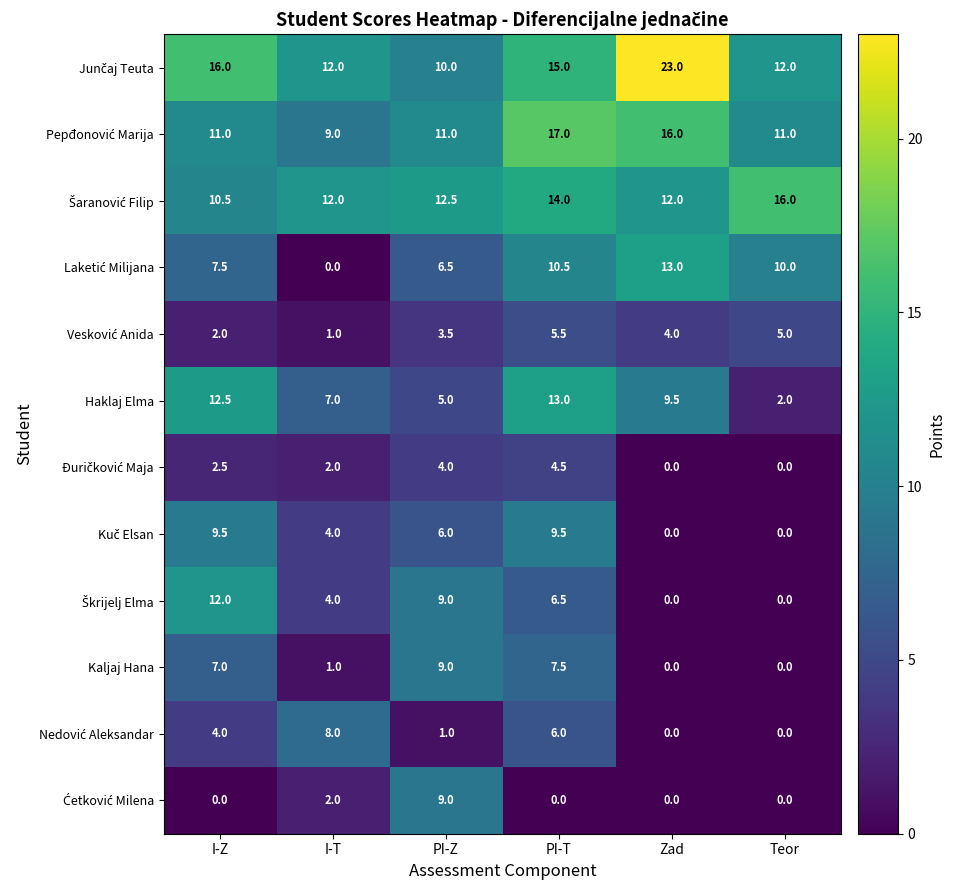

How many series are shown in this chart?

12